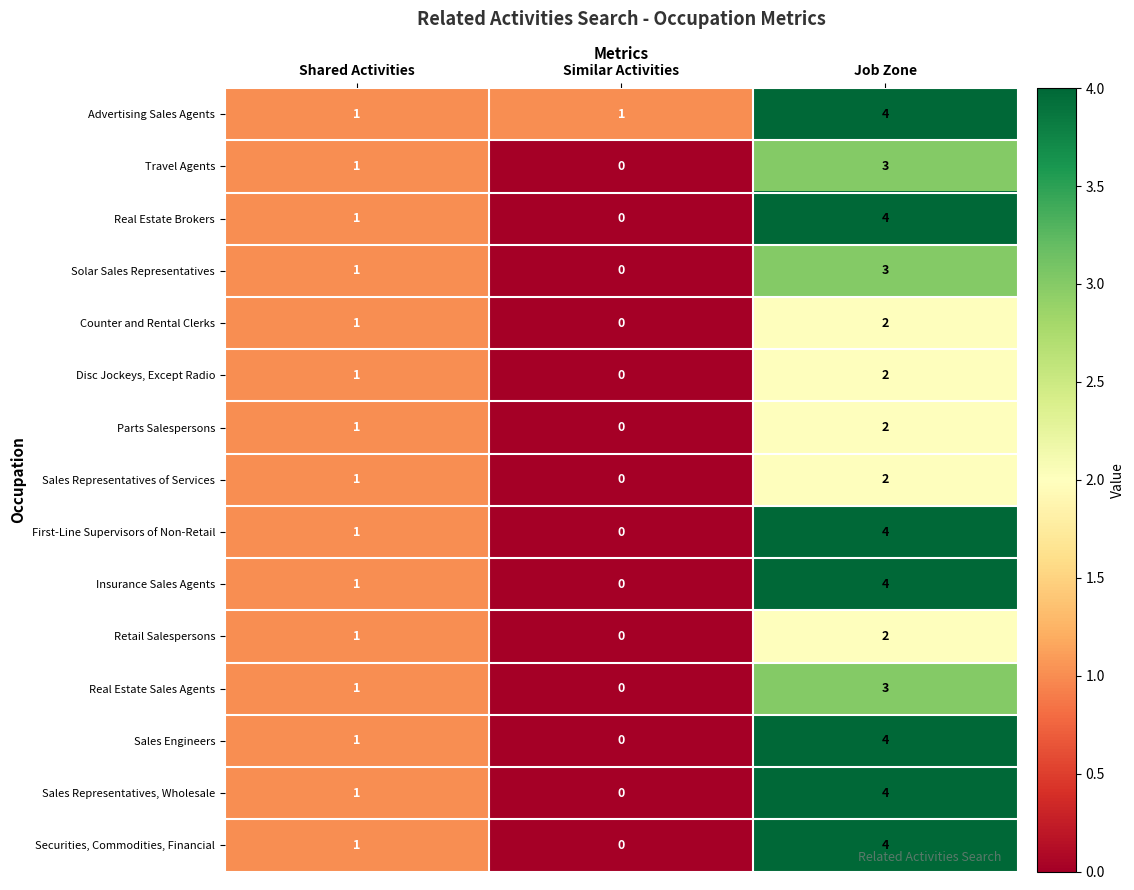

Is it true that Advertising Sales Agents equals 2 at Similar Activities?

False